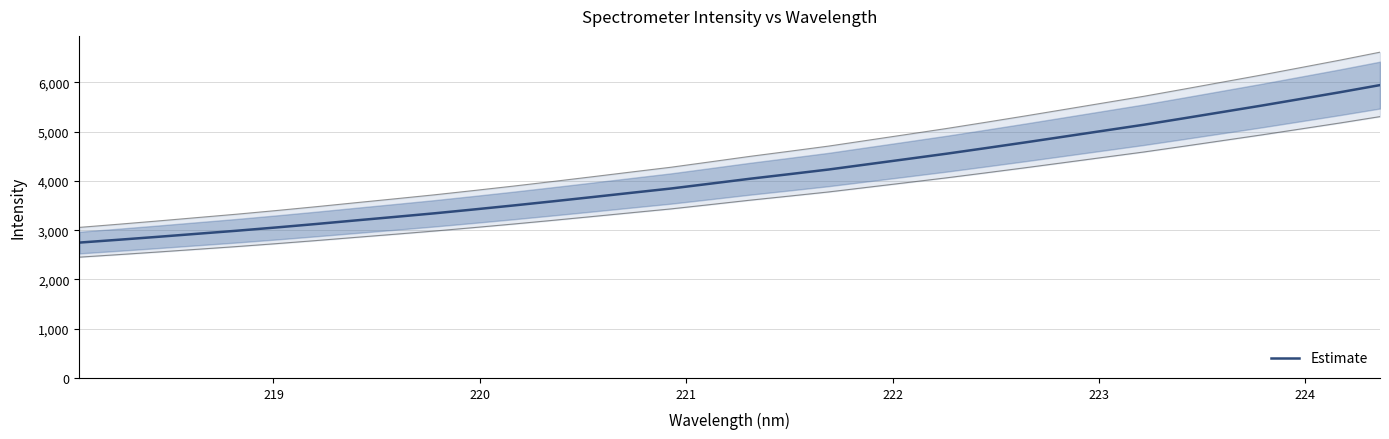

What is the highest value of the Estimate series?

5945.0